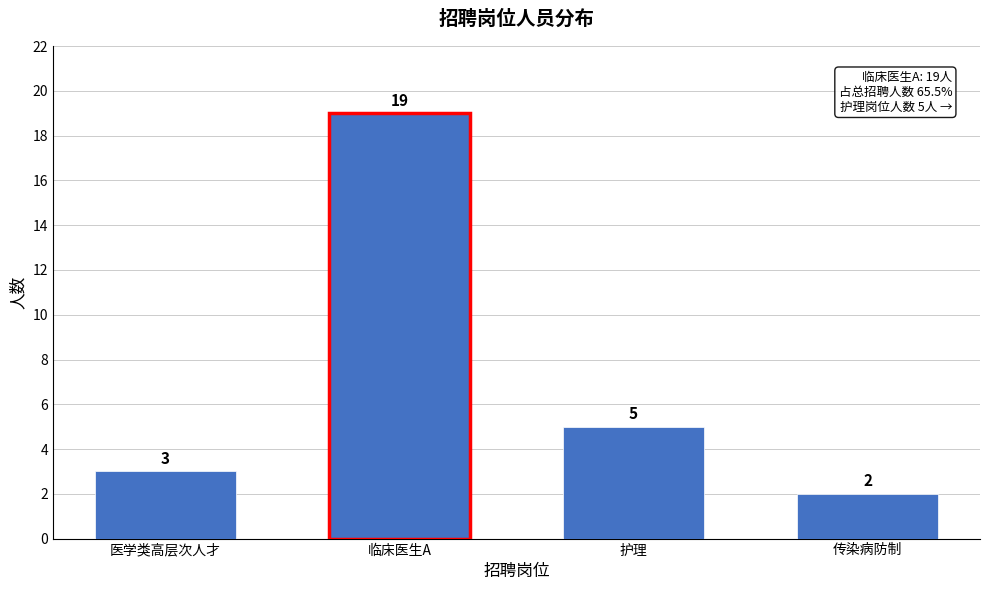

Reading left to right, extract all data points from this chart.

3	19	5	2